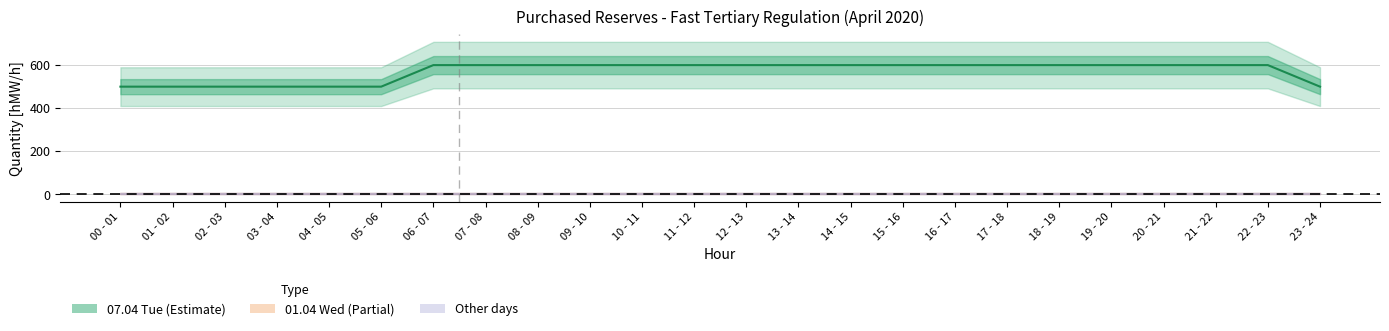

Which series has the largest range (max minus min)?

07.04 (Tue)